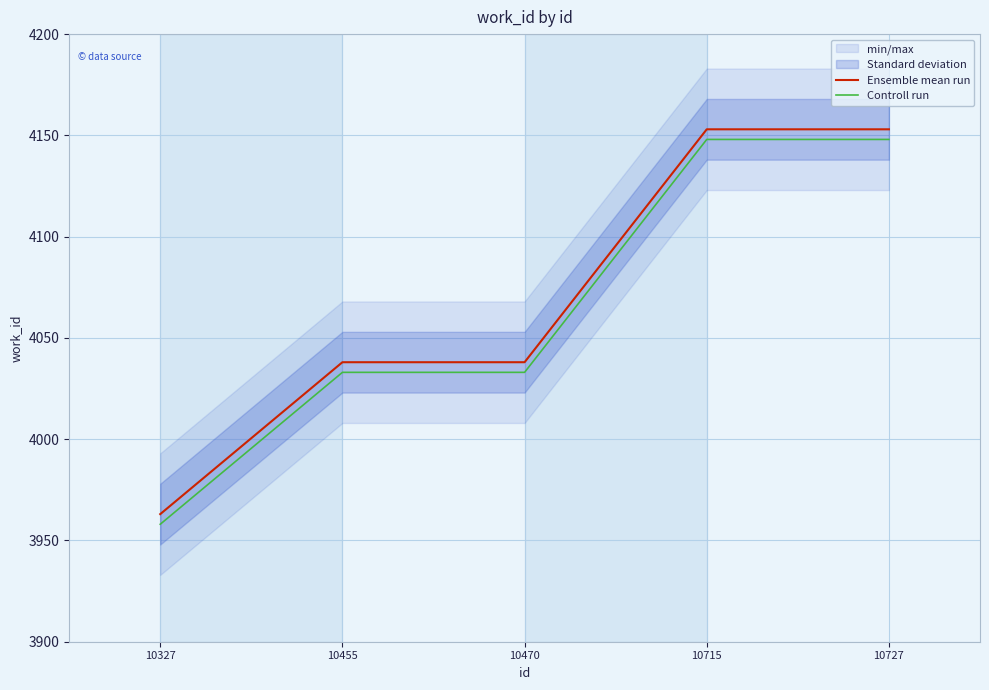

At which label does Ensemble mean run reach its peak?

10715